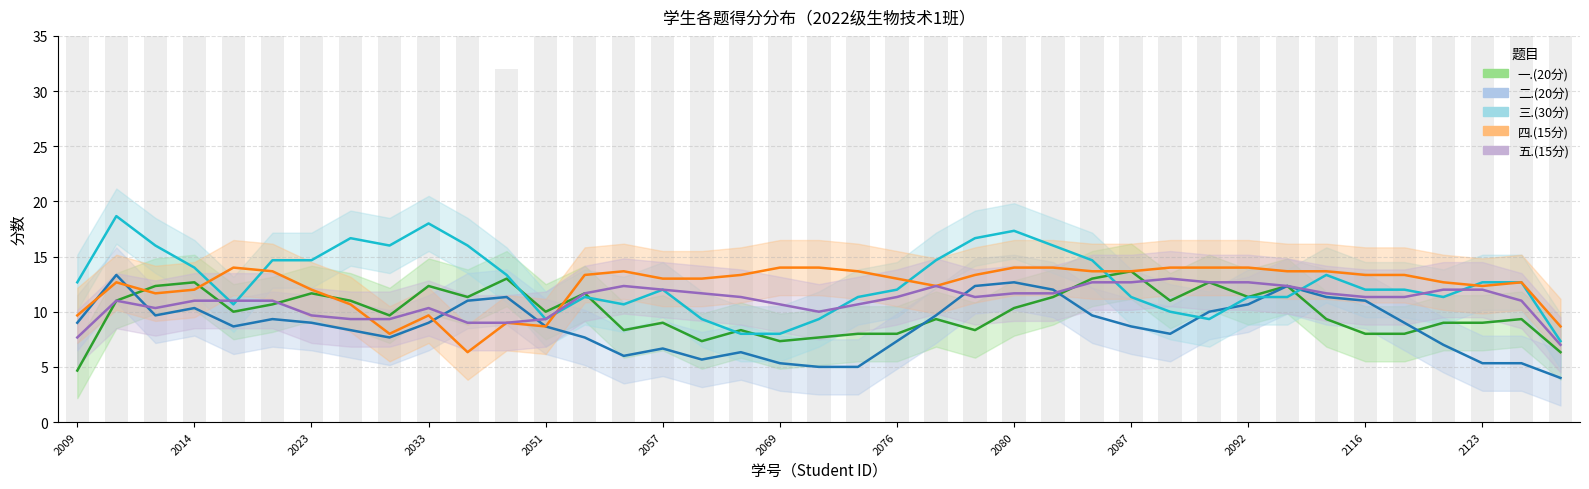

How many data points in 三.(30分) are above 12?

19